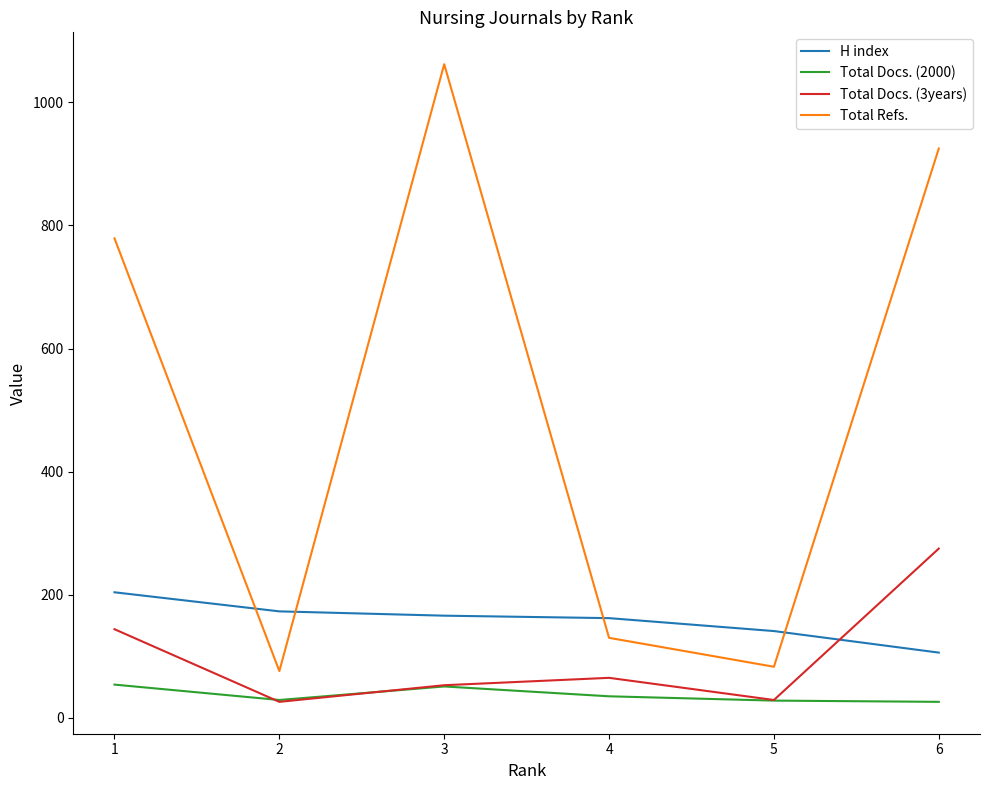

How many values in the Total Docs. (3years) series exceed 65?

2